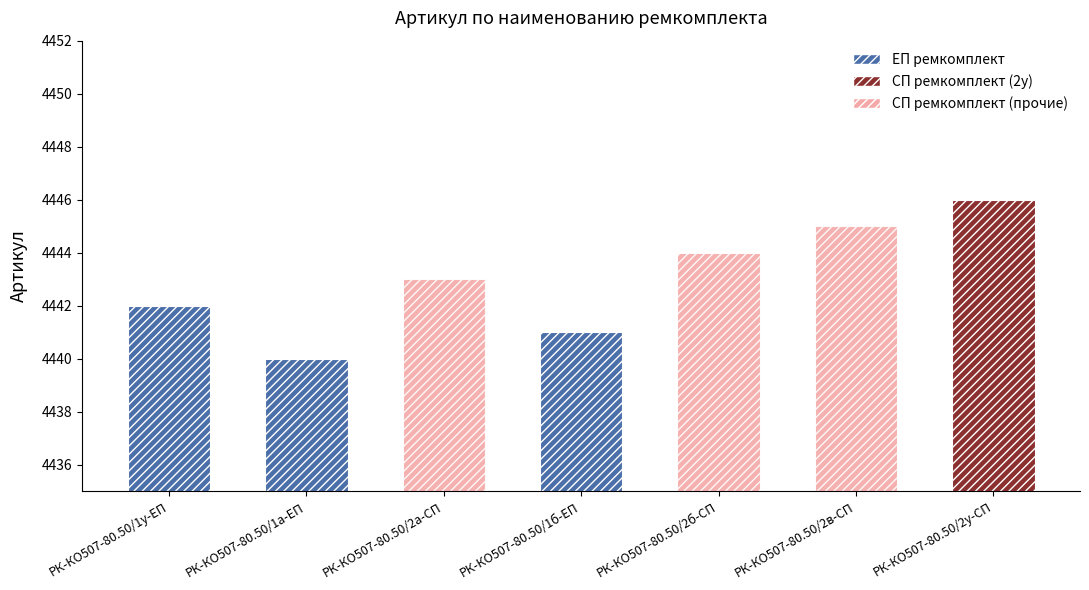

Count the values in the range 4441 to 4445.

5